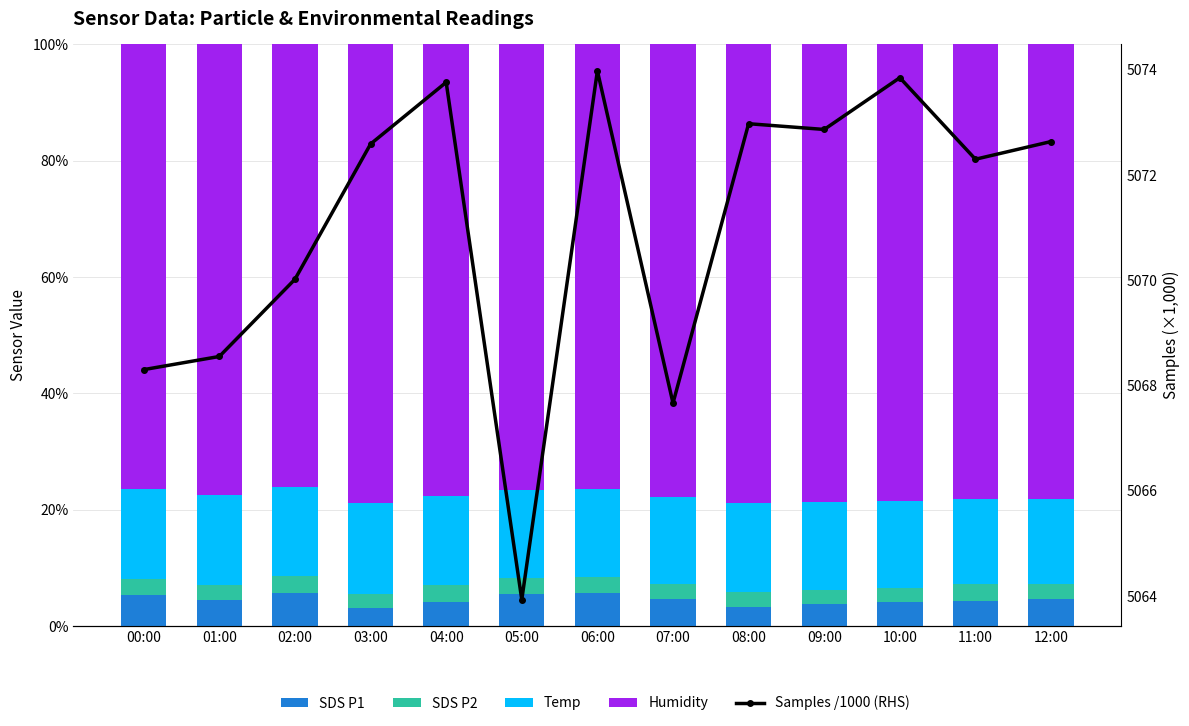

True or false: Humidity has a value of 133.3 at 08:00.

False